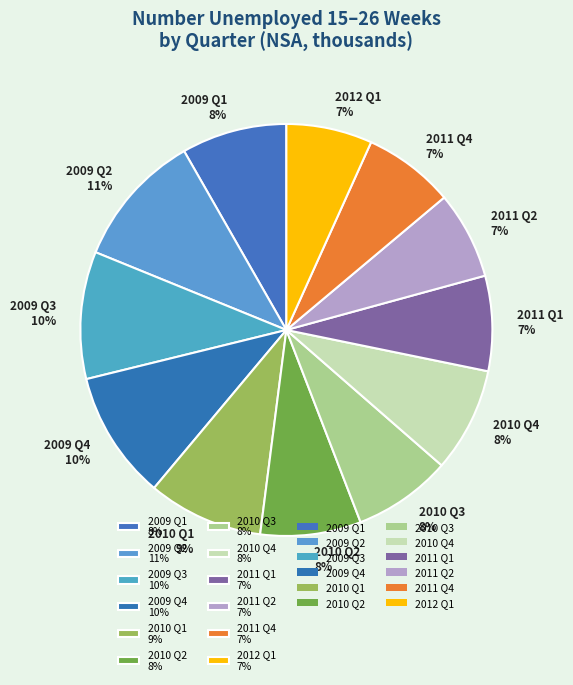

What is the largest slice in the pie chart?

2009 Q2 11%